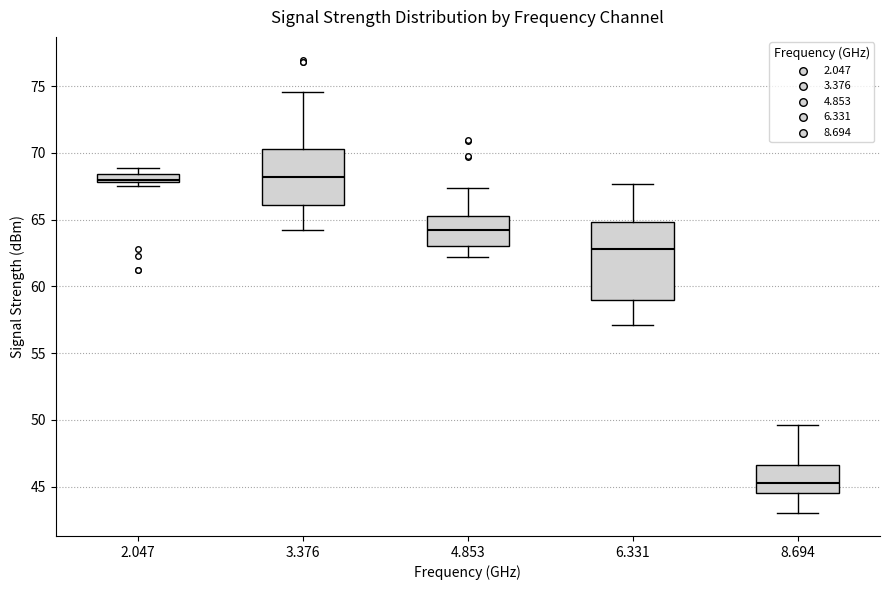

Where is the lower edge of the box at x = 8.694 on the y-axis? The values are not printed on the chart, so give them approximately, as read against the axis.

44.5